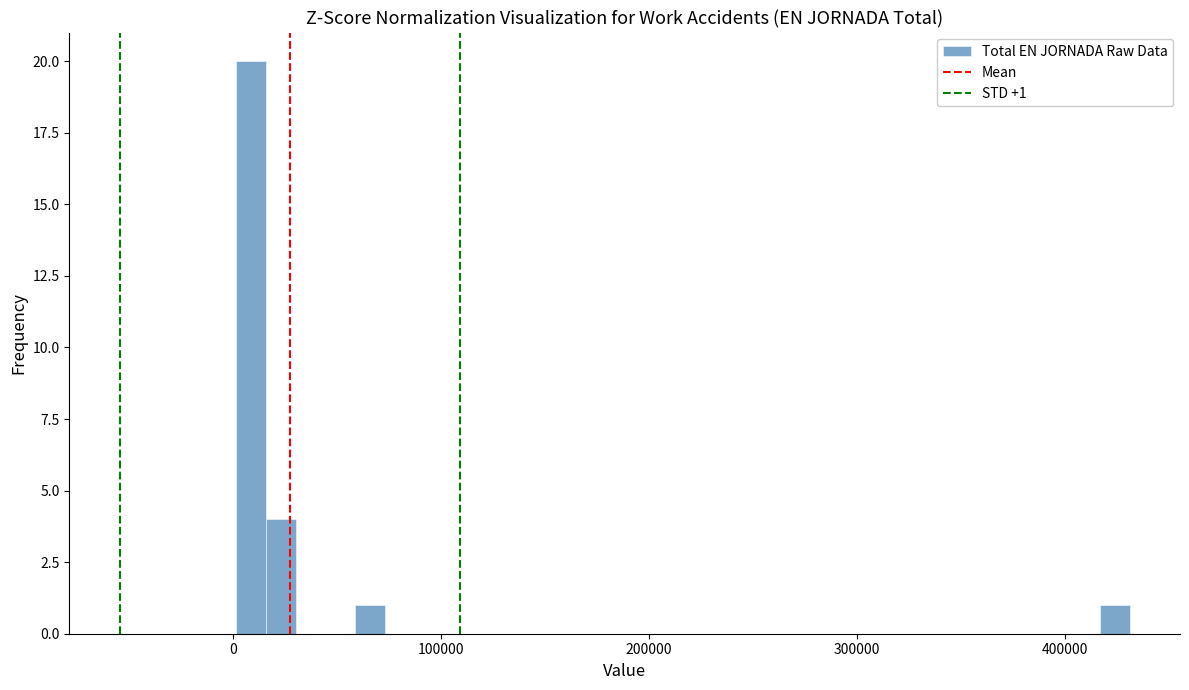

Read against the x-axis, roughly where is the centre of the tallest bar?

10000